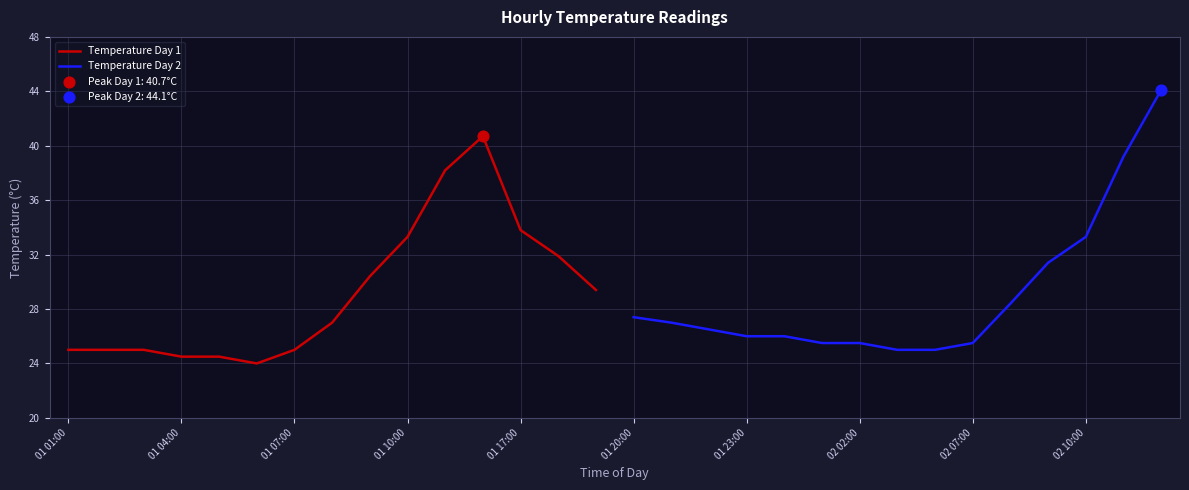

Which series reaches the maximum Y coordinate?

Temperature Day 2